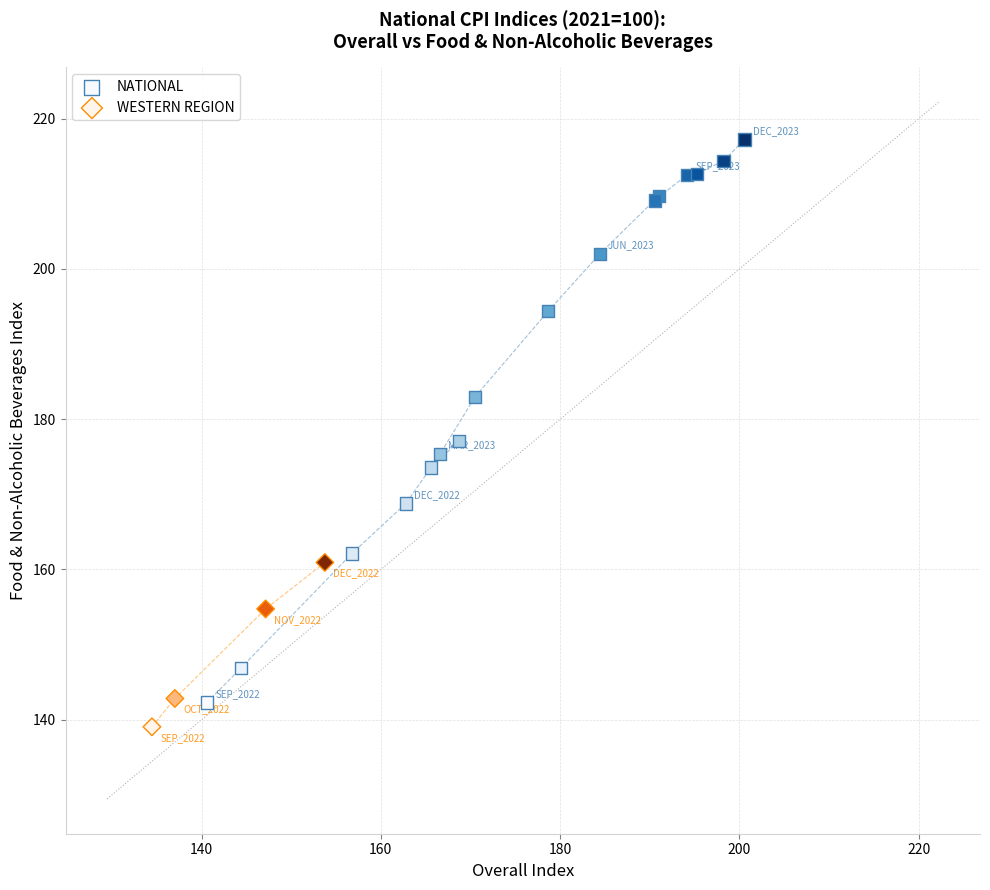

Which series has the largest Y range (max minus min)?

NATIONAL